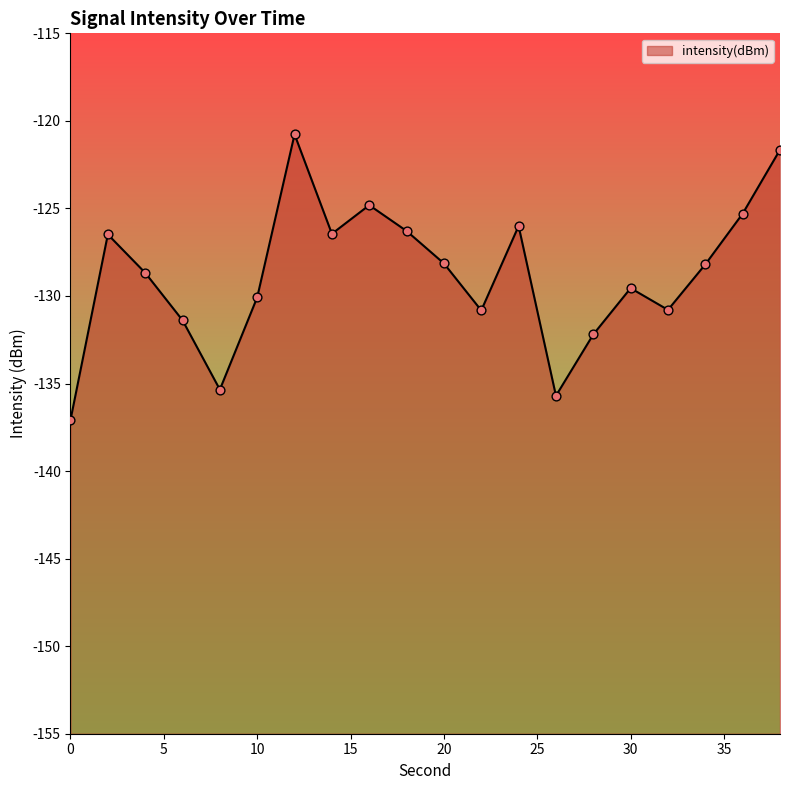

Between 10 and 18, which is larger?

18